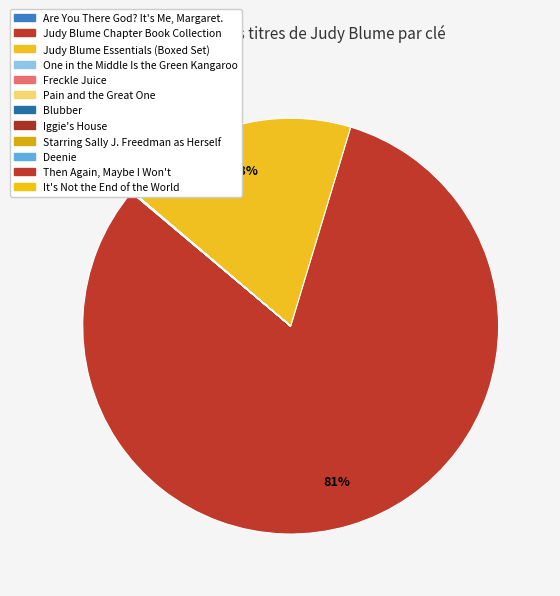

How many slices are in this pie chart?

12